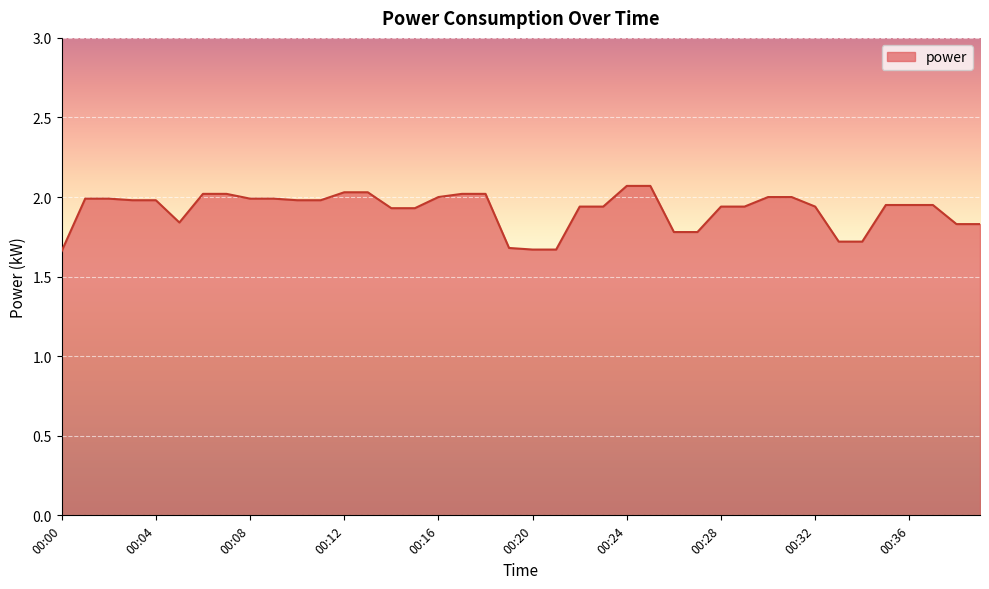

How many lines are shown in the chart?

1